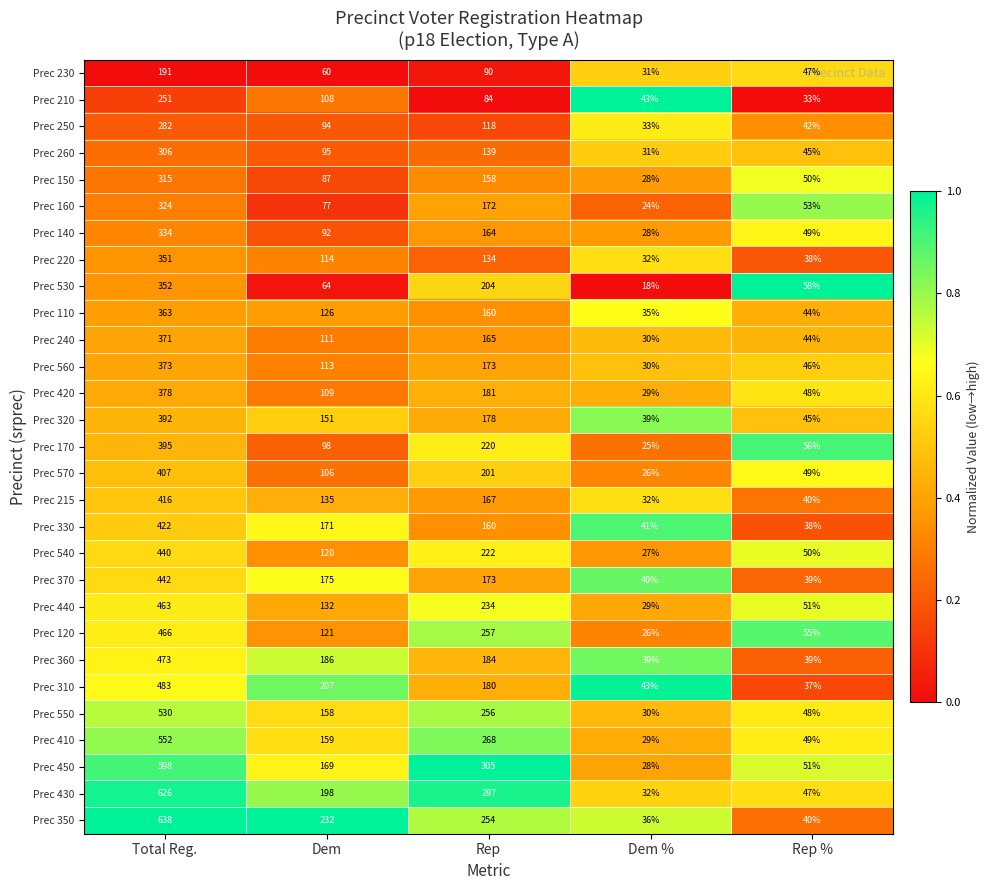

The value of Prec 430 at Dem % is 46. True or false?

False